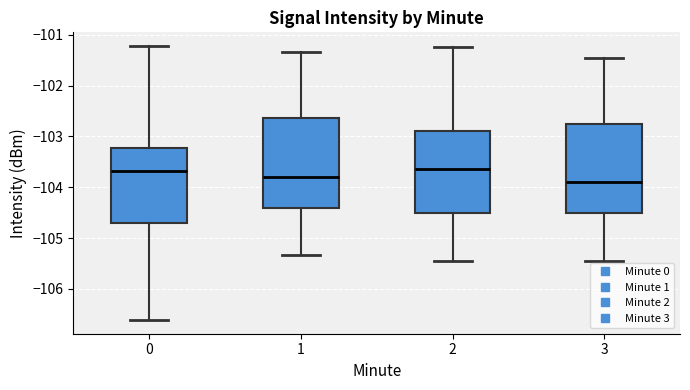

Where does the upper whisker of the box at x = 1 end on the y-axis? The values are not printed on the chart, so give them approximately, as read against the axis.

-101.3